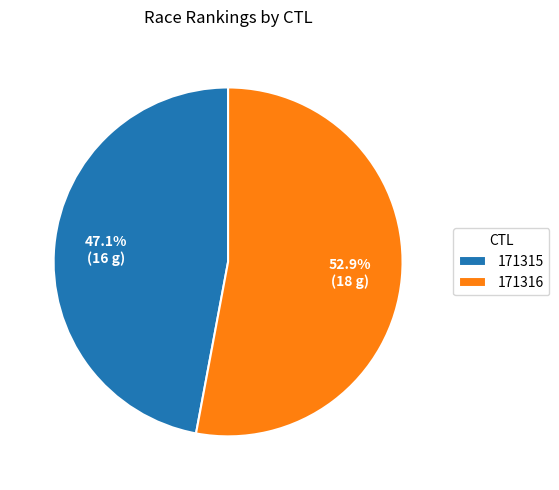

What is the majority slice?

171316